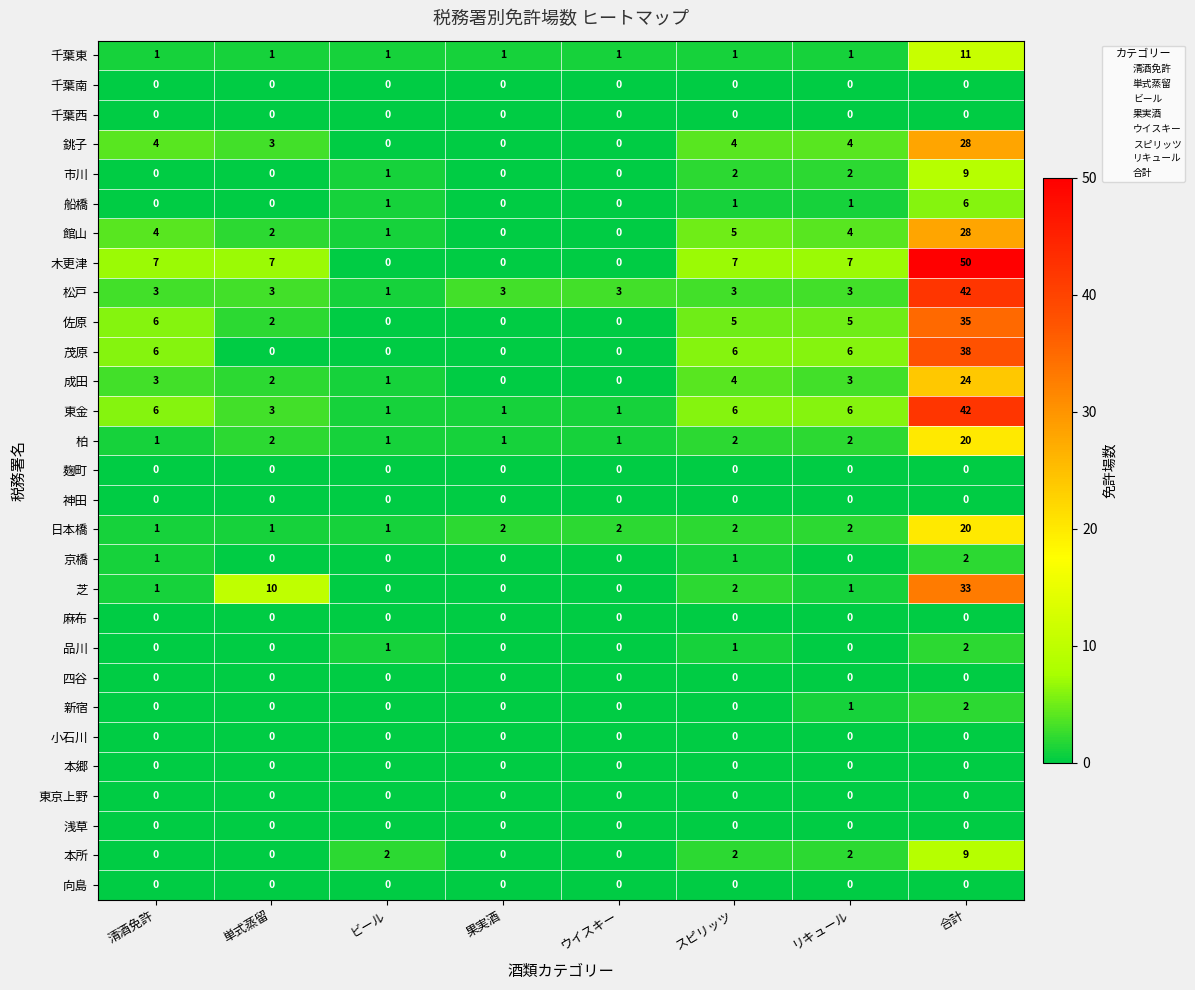

Which series changed the most between ウイスキー and スピリッツ?

木更津